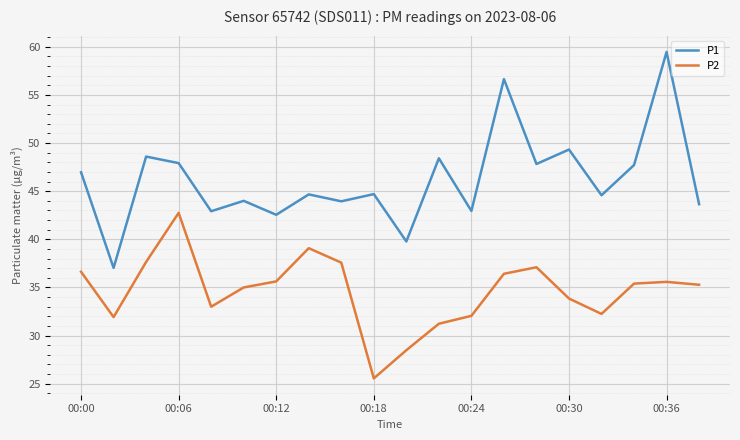

Rank the series by their maximum value, from lowest to highest.

P2, P1